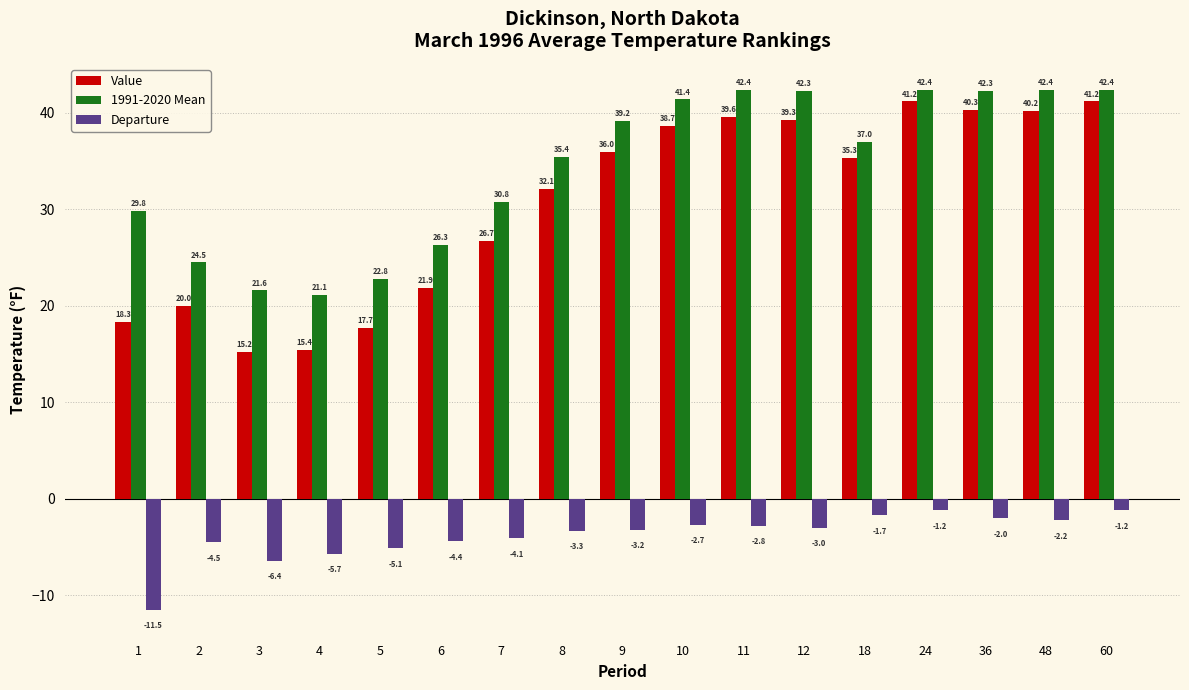

What are all the series names shown in the legend?

Value, 1991-2020 Mean, Departure